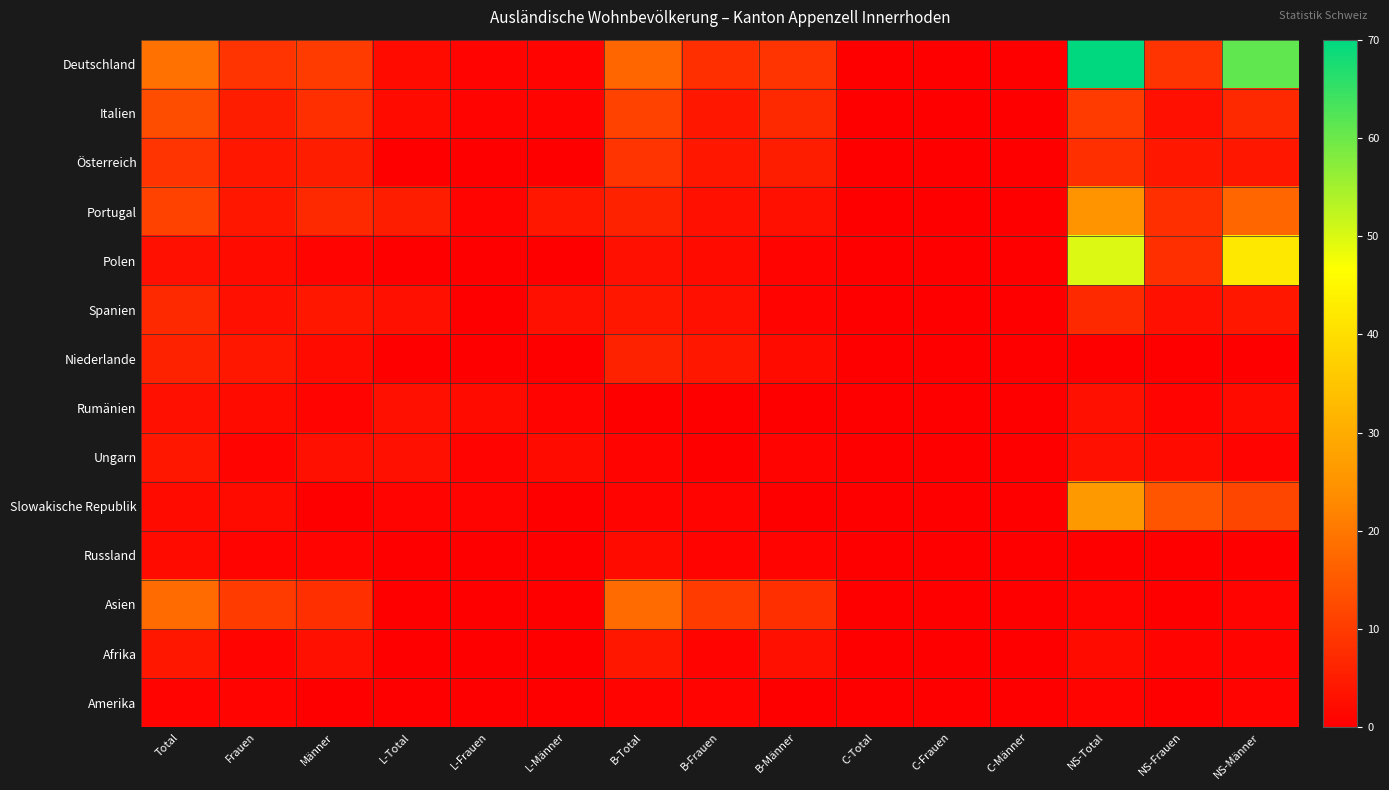

What is the total value across all series at Frauen?

49